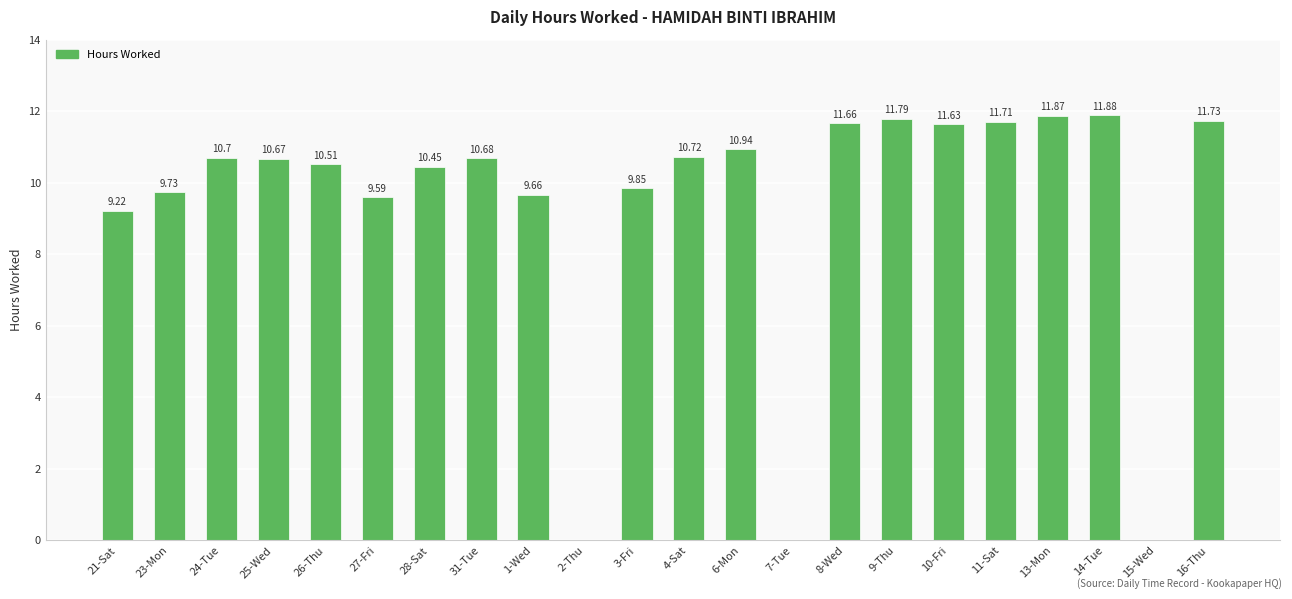

How many values are above zero?

19